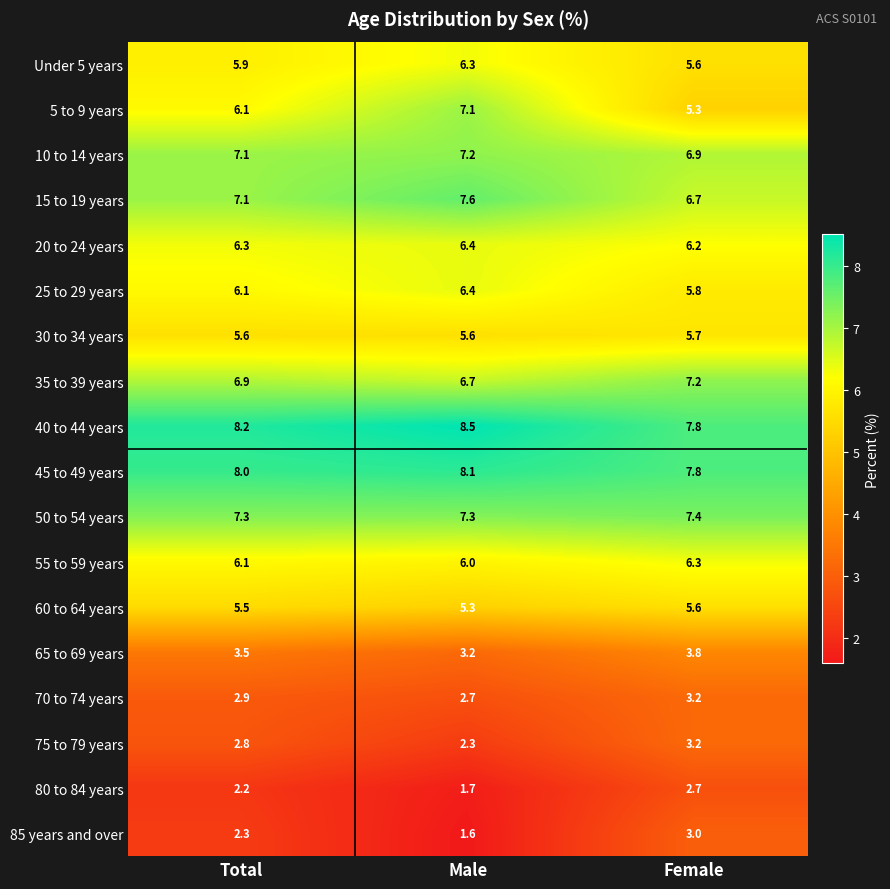

At which category is the sum across all series the highest?

Female